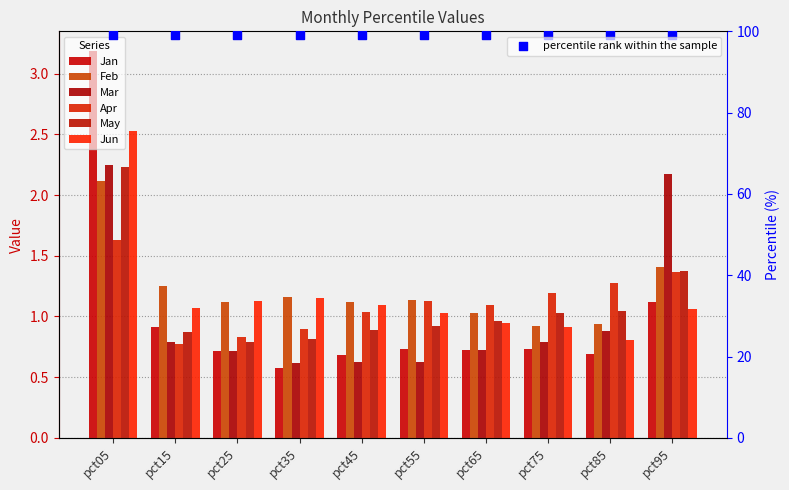

What are all the series names shown in the legend?

Jan, Feb, Mar, Apr, May, Jun